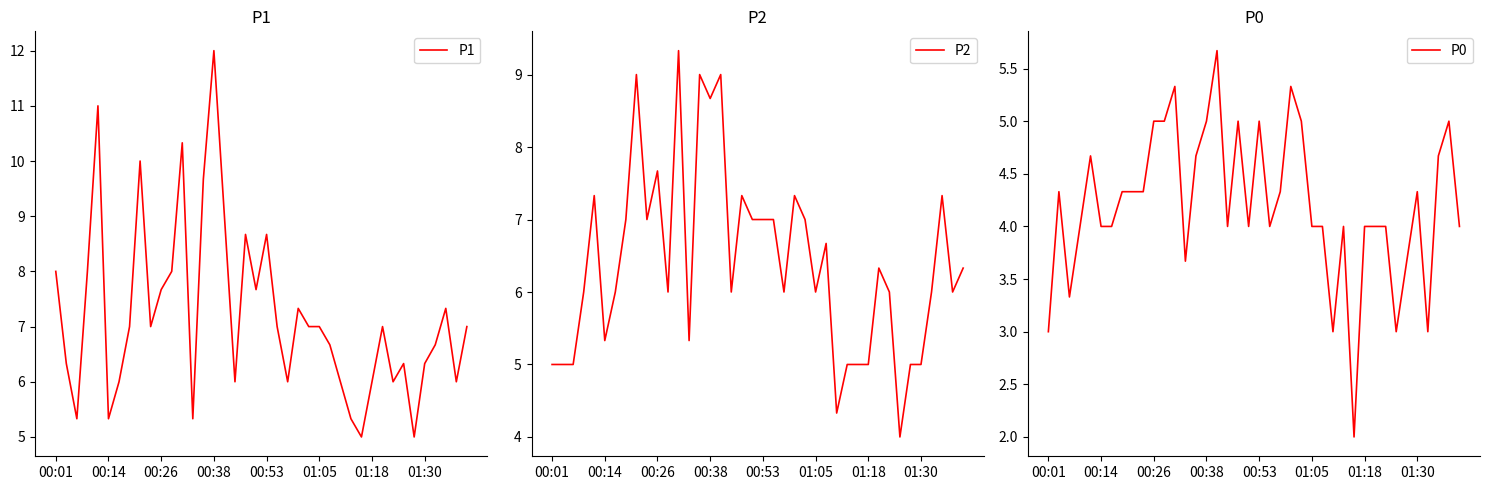

What position from the left is 31?

32